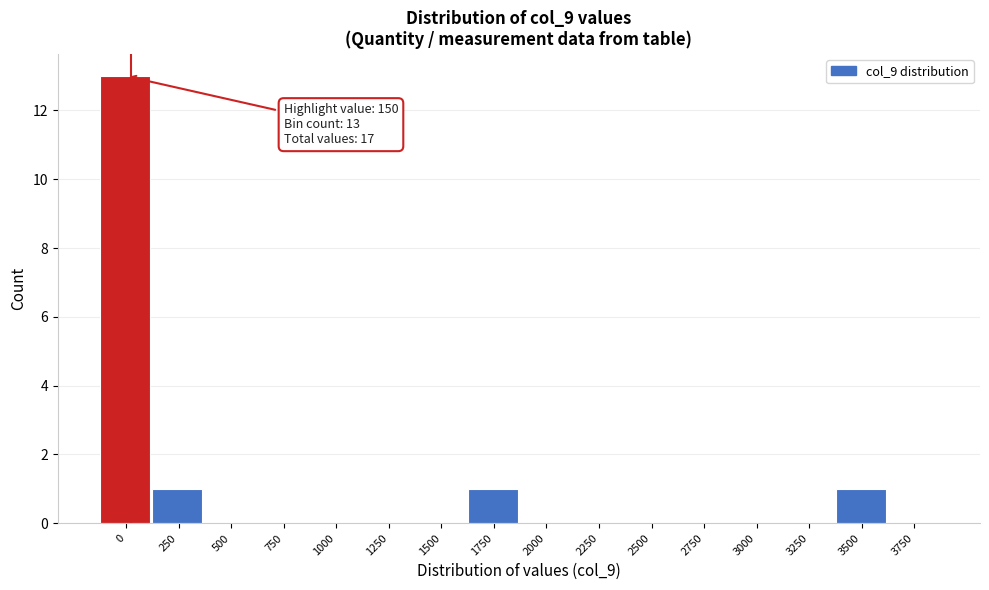

Reading left to right, what are all the values shown in this chart?

0=13	250=1	500=0	750=0	1000=0	1250=0	1500=0	1750=1	2000=0	2250=0	2500=0	2750=0	3000=0	3250=0	3500=1	3750=0